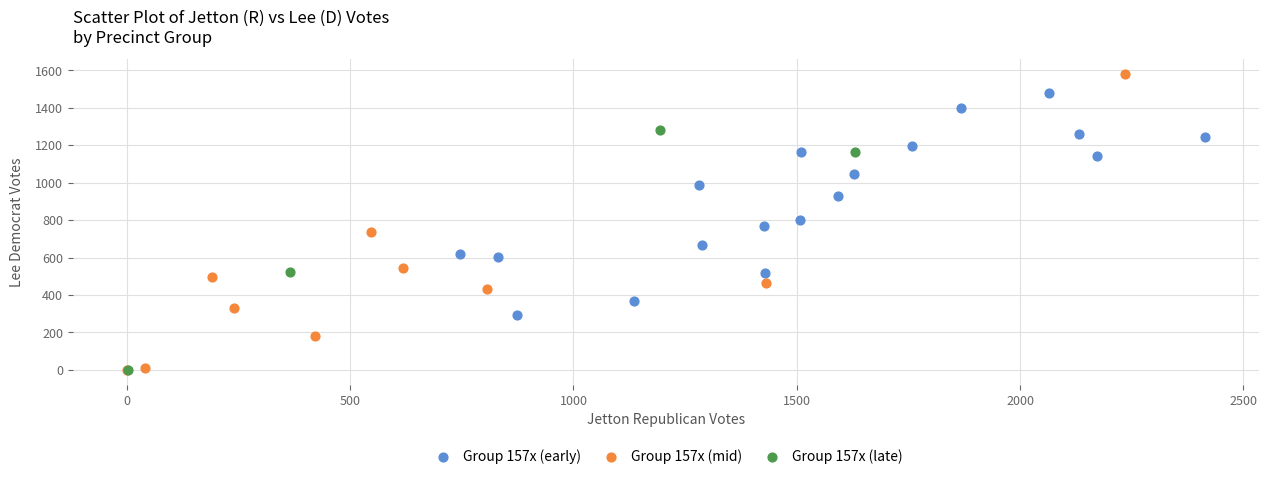

Which series has the widest spread of Y values?

Group 157x (mid)